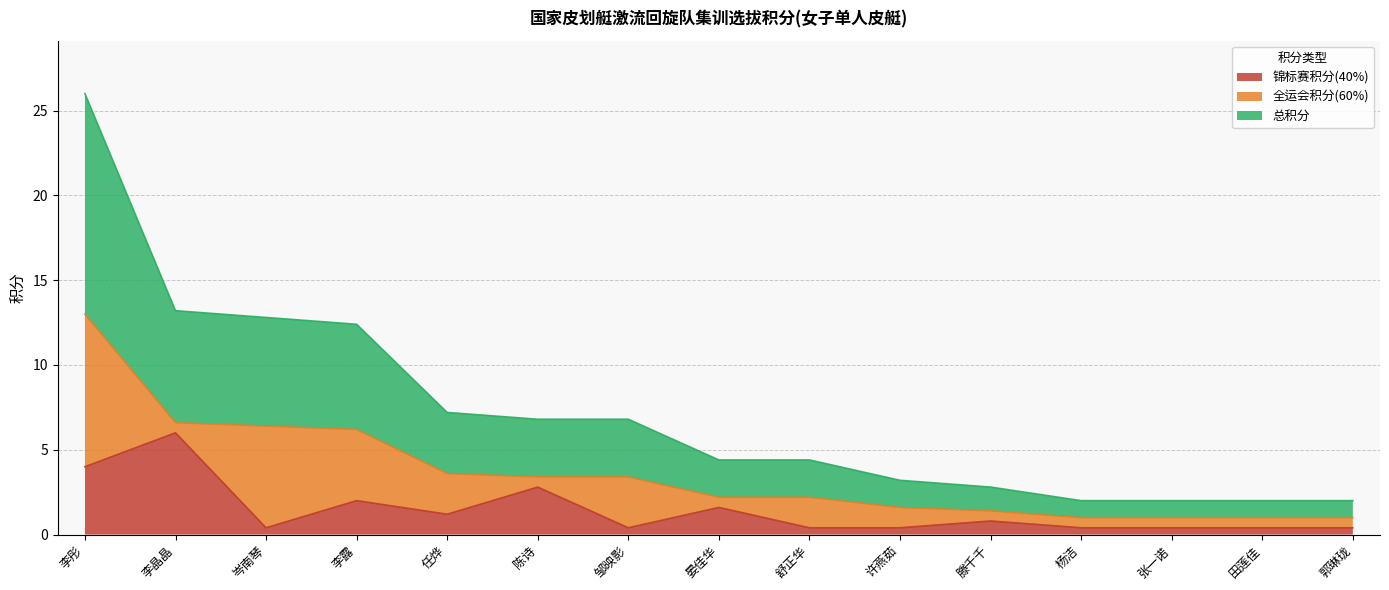

The 锦标赛积分(40%) series shows 0.8 at 滕千千. True or false?

True